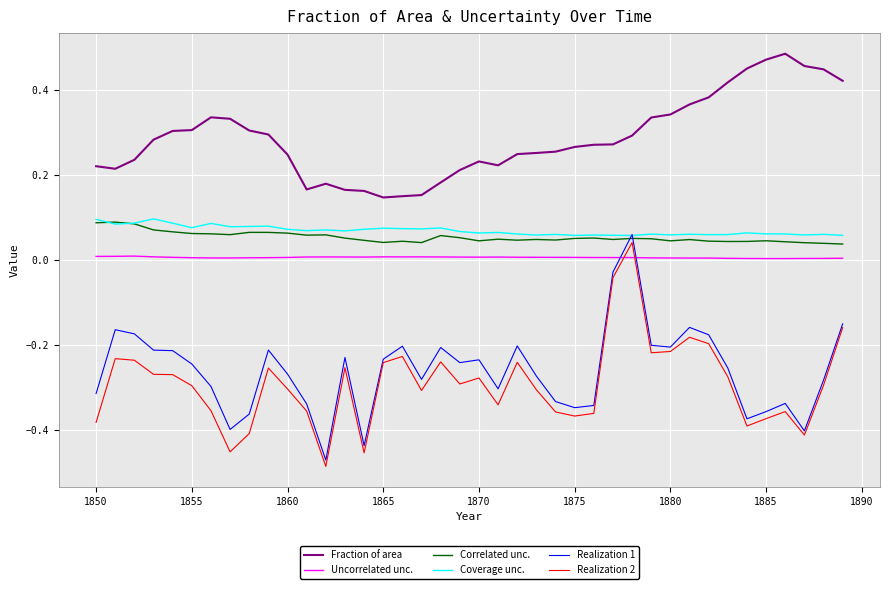

At how many categories does at least one series exceed 0?

40